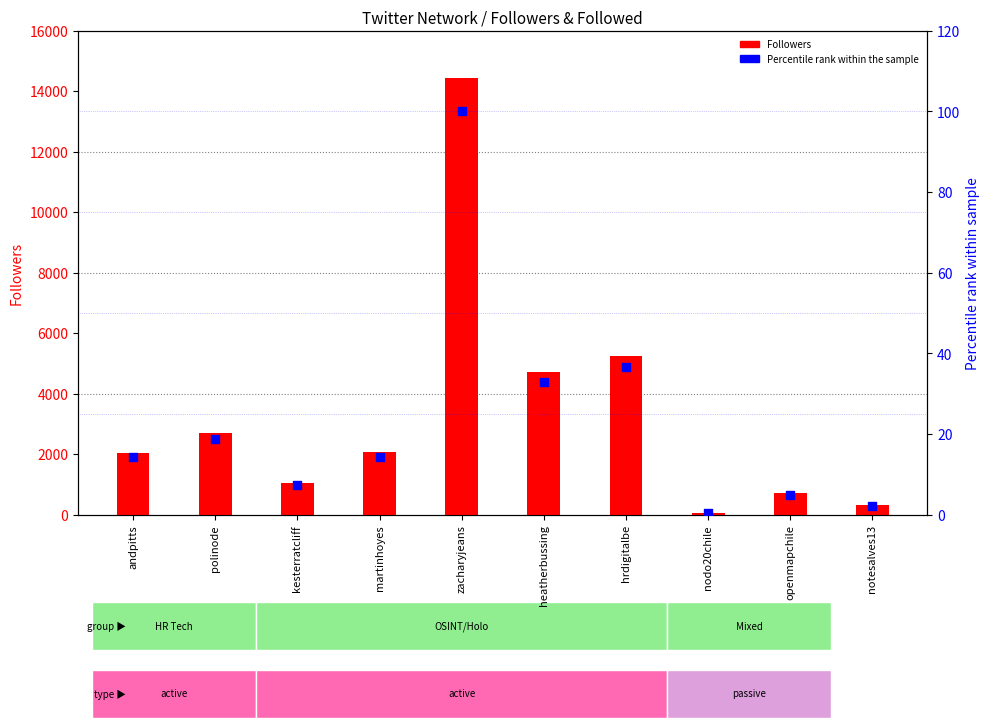

Which series has the widest spread of Y values?

Followers